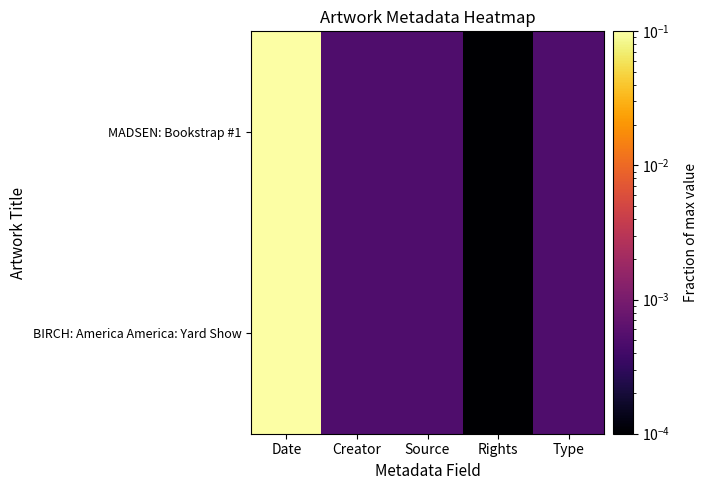

Reading left to right, transcribe all the data shown in this chart.

MADSEN: Bookstrap #1: Date=1.0	Creator=0.0	Source=0.0	Rights=0.0	Type=0.0
BIRCH: America America: Yard Show: Date=1.0	Creator=0.0	Source=0.0	Rights=0.0	Type=0.0